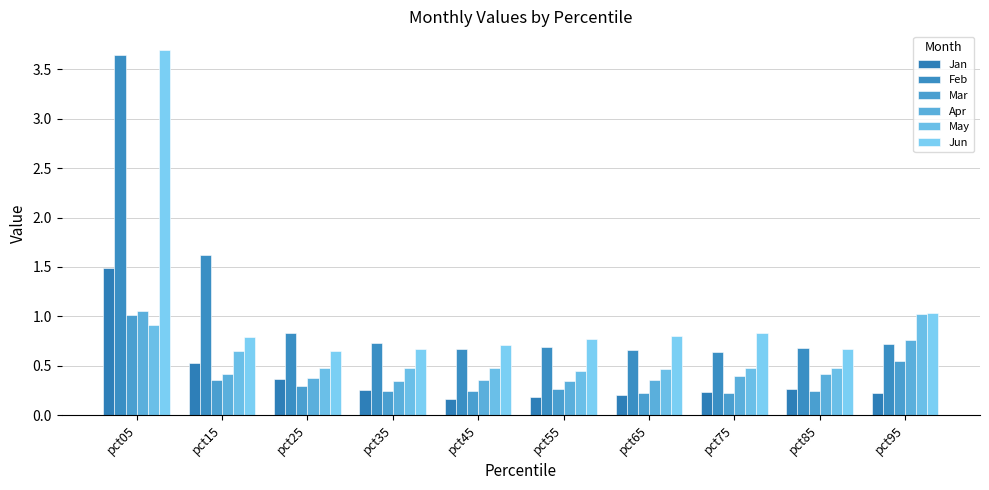

How many bars are there in each group?

6